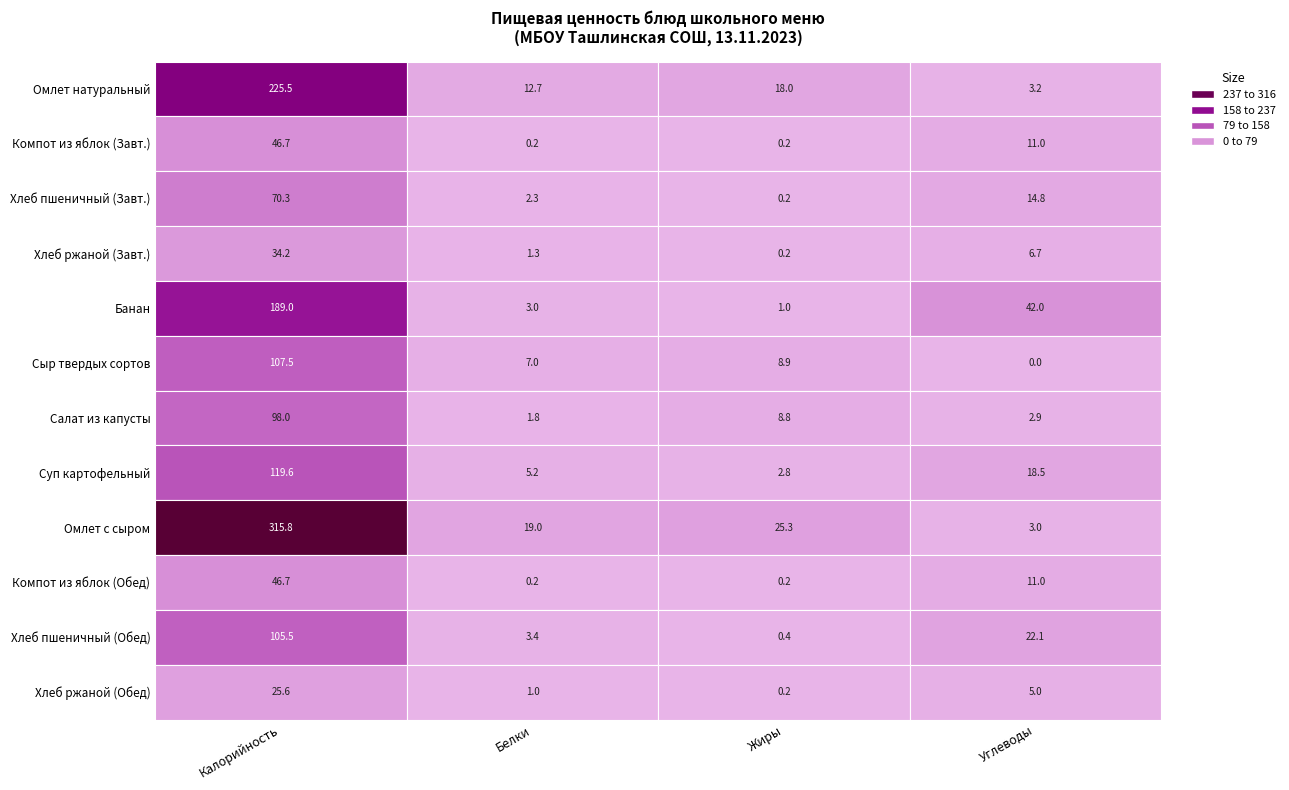

Is it true that Хлеб пшеничный (Завт.) equals 4.1 at Углеводы?

False